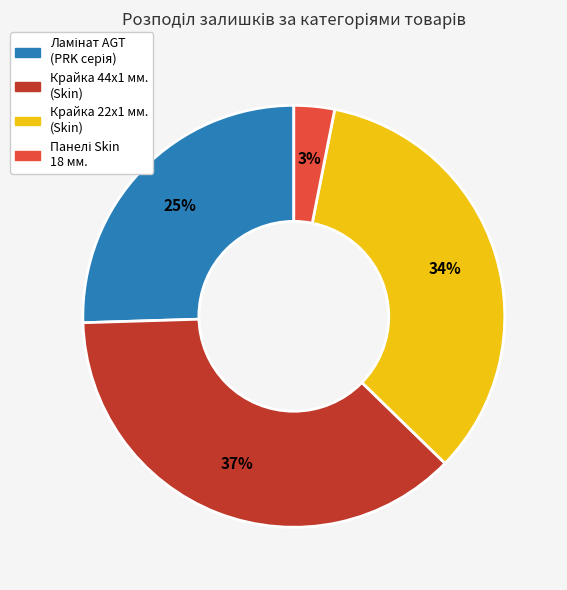

To the nearest percent, what is the difference between the largest and smallest slice percentages?

34%